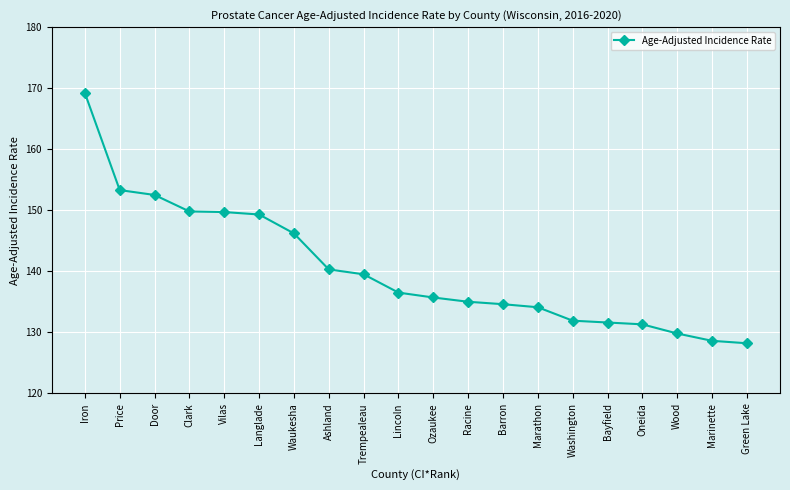

Between Racine and Green Lake, which is larger?

Racine